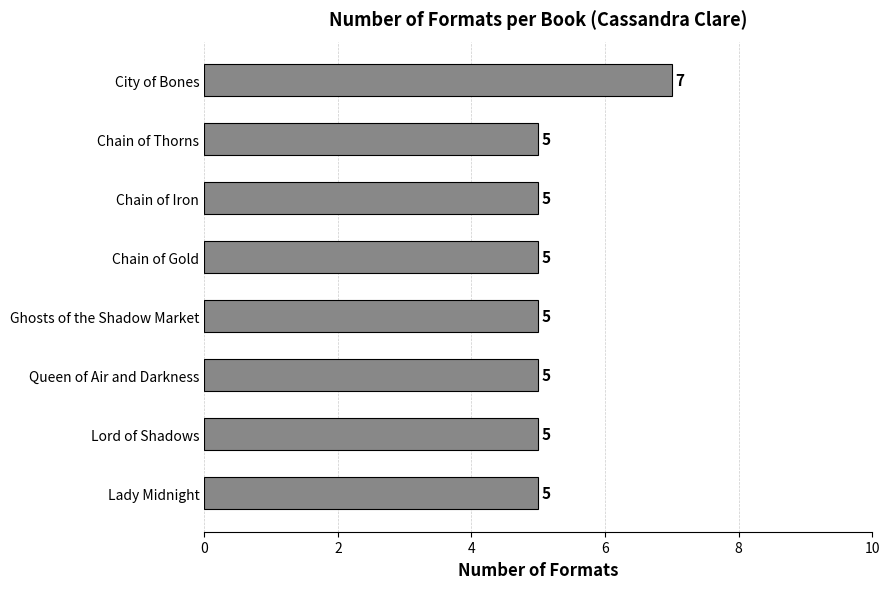

How many bars are there in total?

8